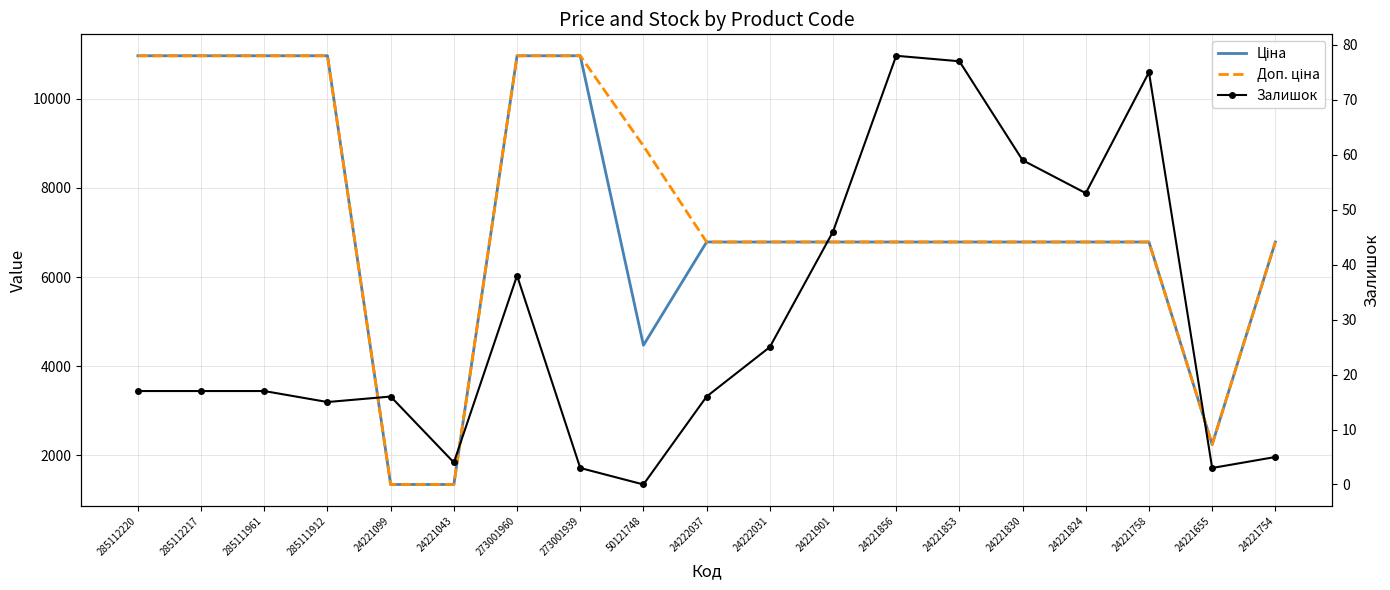

Where is the first local maximum for Залишок?

24221099